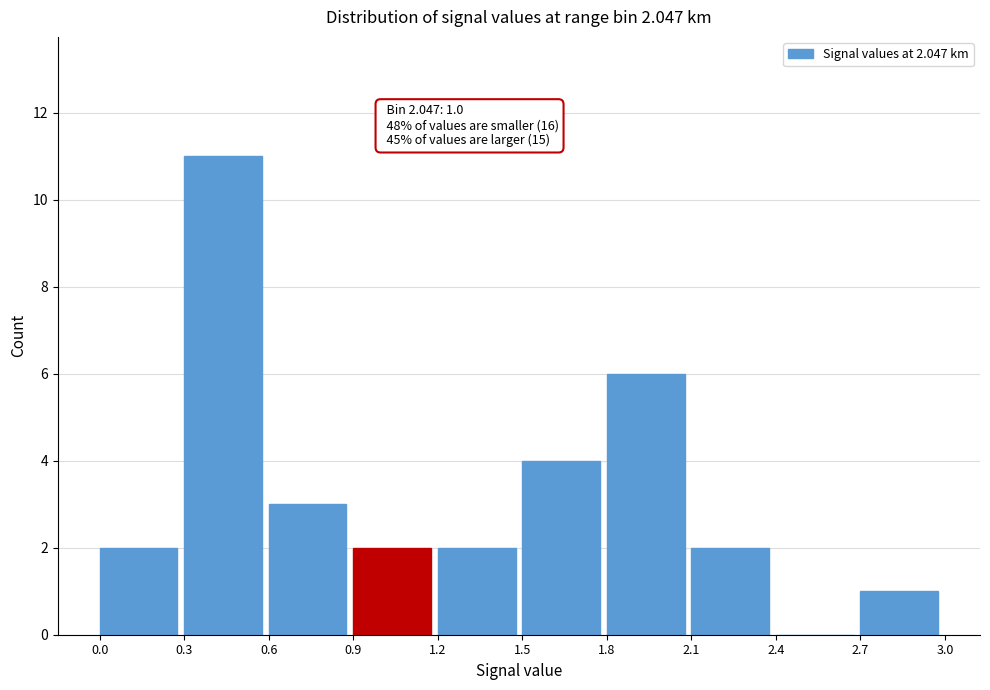

Which range on the x-axis has the tallest bar?

0.3 to 0.6